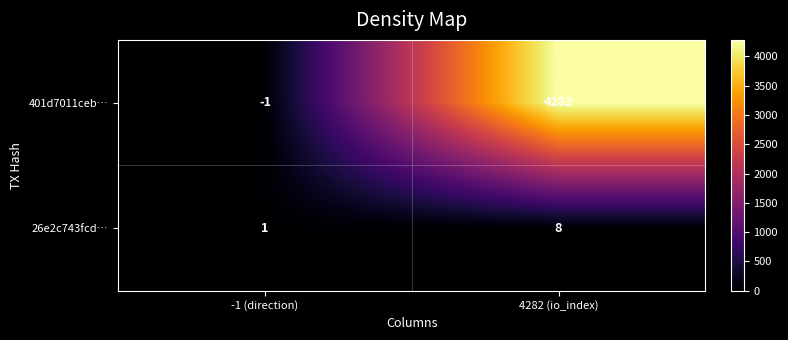

List the series in order of their overall mean, lowest first.

26e2c743fcd…, 401d7011ceb…